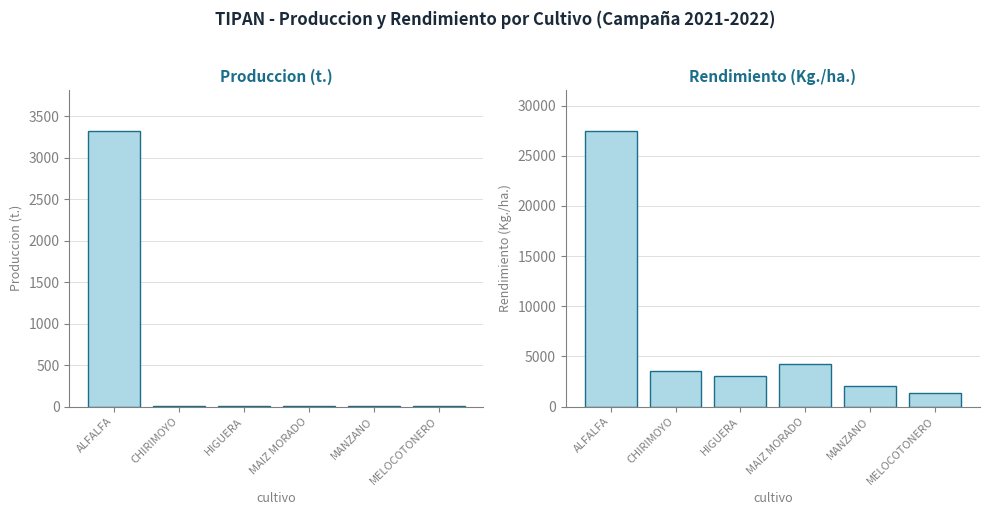

Does the chart contain stacked bars?

No